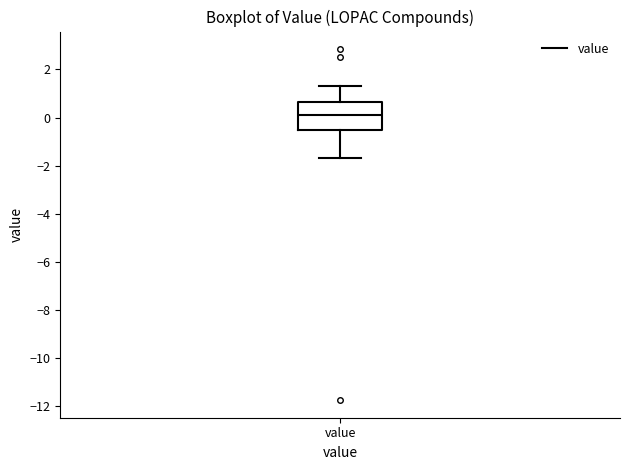

Transcribe this box plot: give where the median line is, the range the box spans, and where the two whiskers end, as read against the y-axis. The values are not printed on the chart, so give them approximately, as read against the axis.

median 0.0, box -0.6 to 0.6, whiskers -1.6 to 1.4